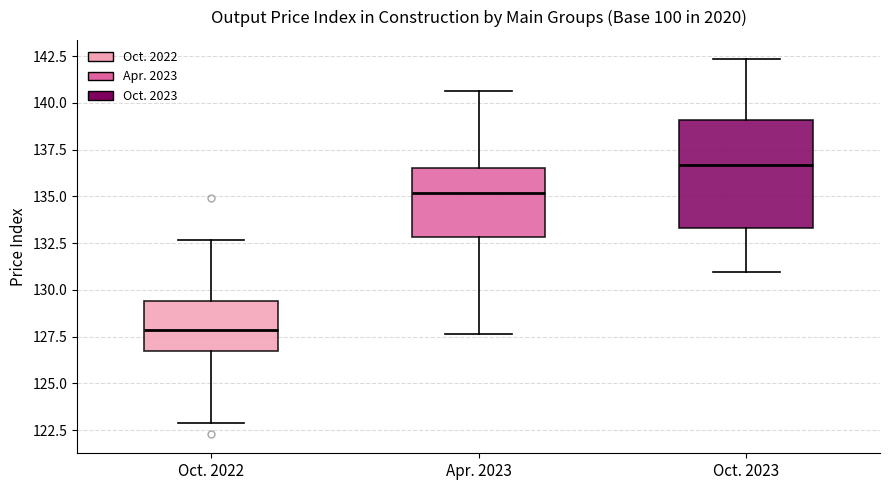

Which box is the tallest, from its lower edge to its upper edge?

Oct. 2023